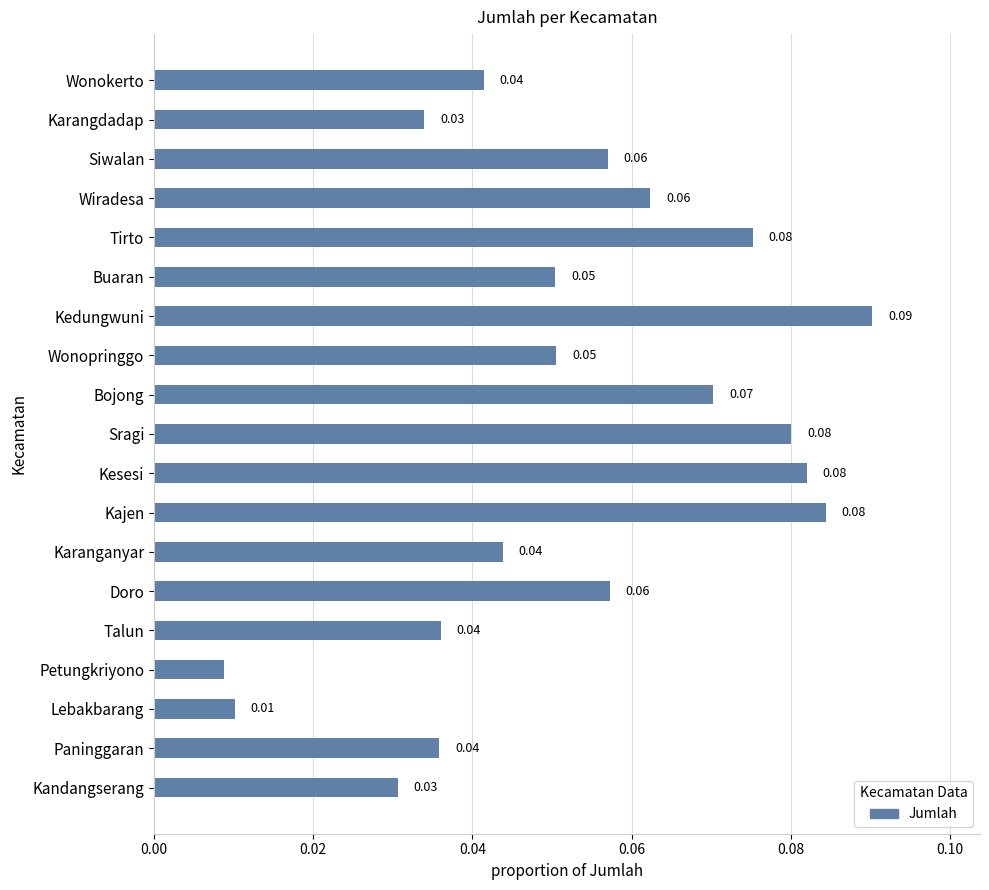

At which category does the chart reach its peak across all series?

Kedungwuni